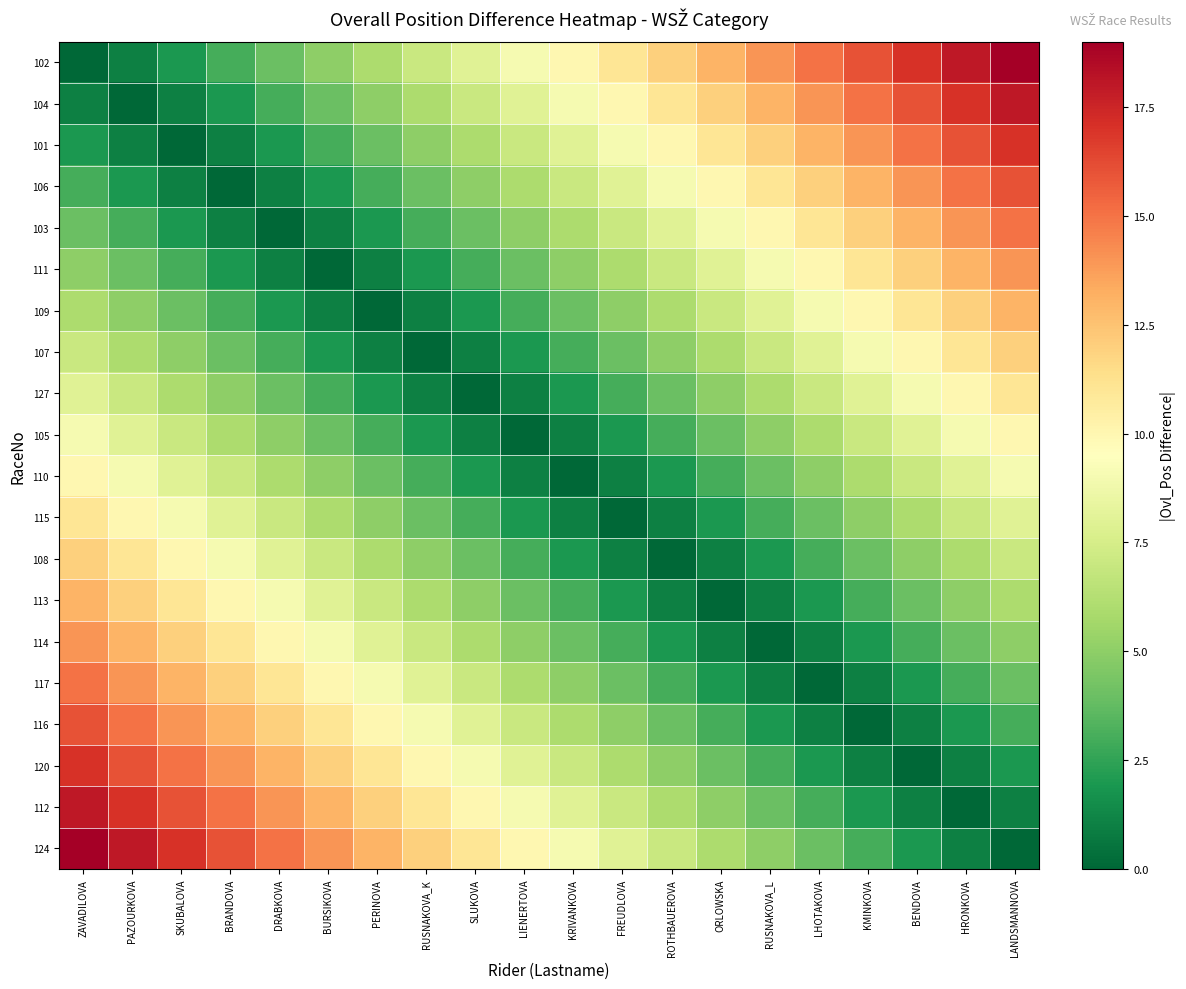

At BRANDOVA, list the series in order from largest to smallest.

124, 112, 120, 116, 117, 114, 113, 108, 115, 110, 105, 127, 107, 102, 109, 104, 111, 101, 103, 106